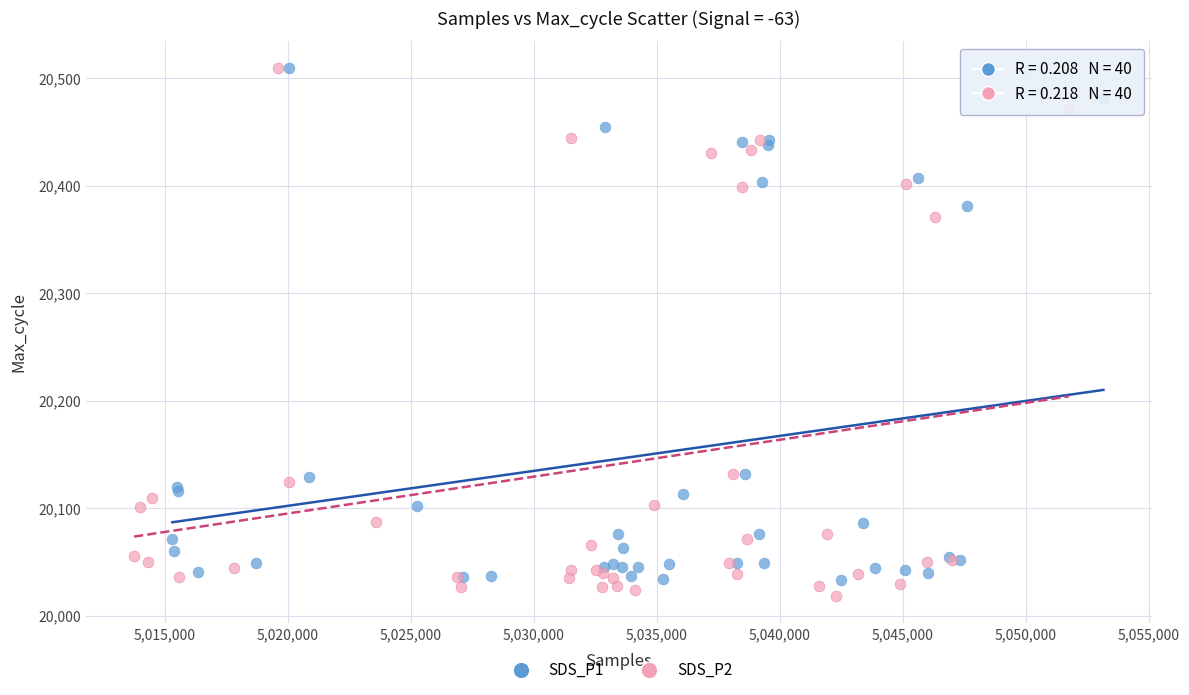

Which series has the widest spread of Y values?

SDS_P2